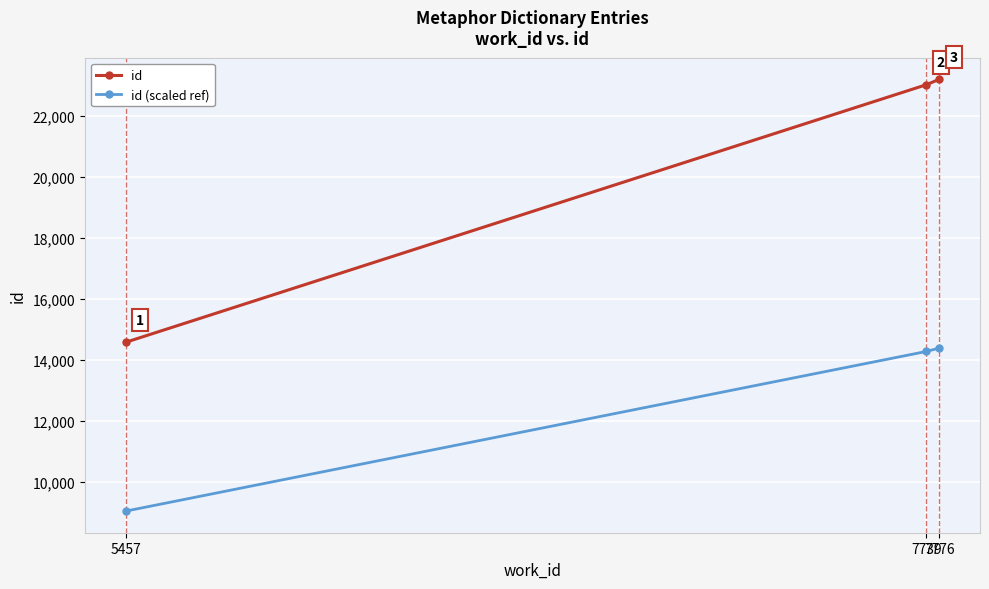

Between 5457 and 7776, which series saw the biggest shift?

id